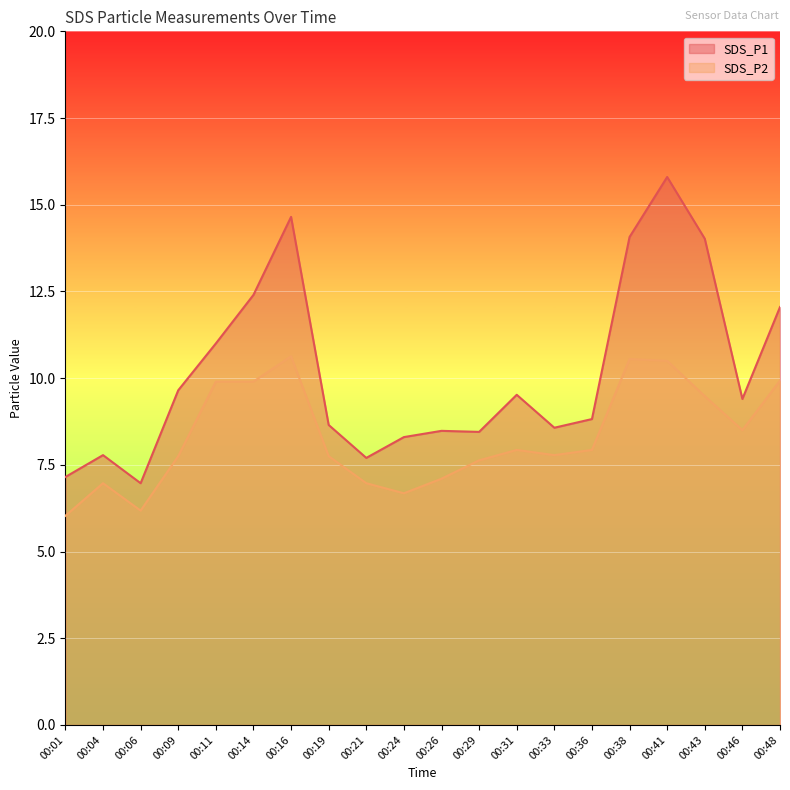

True or false: SDS_P2 and SDS_P1 intersect in this chart.

False